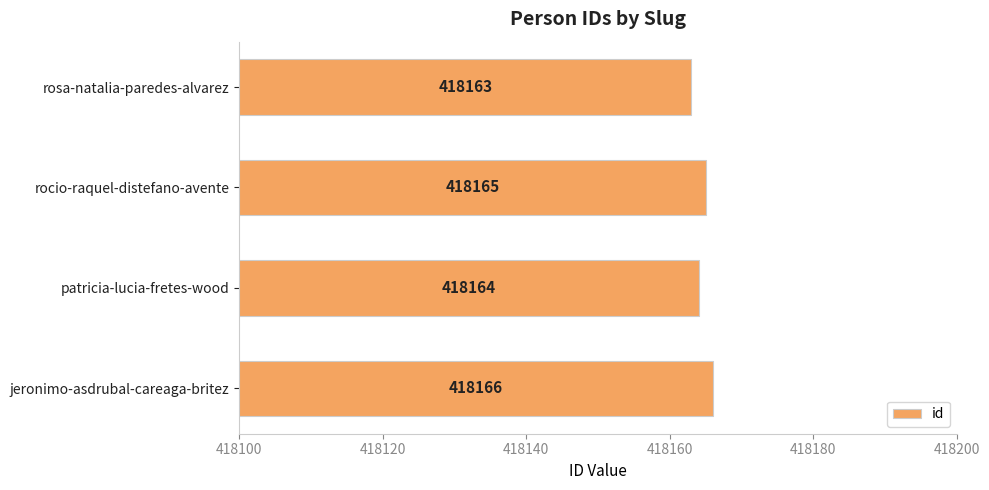

At which label is the value closest to 418164?

patricia-lucia-fretes-wood